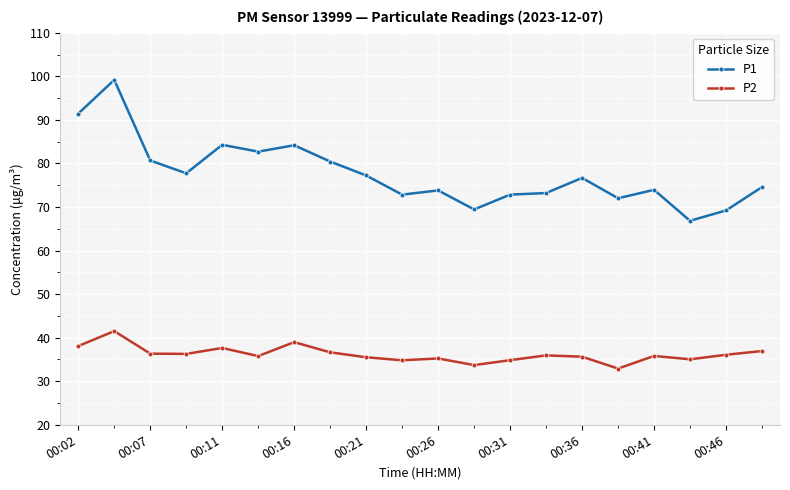

What are all the series names shown in the legend?

P1, P2